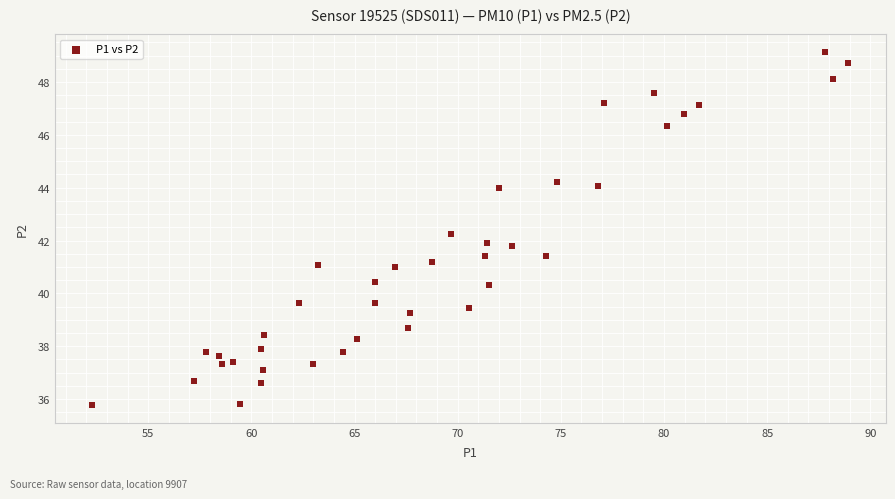

What is the range of Y values (max minus min)?

13.4